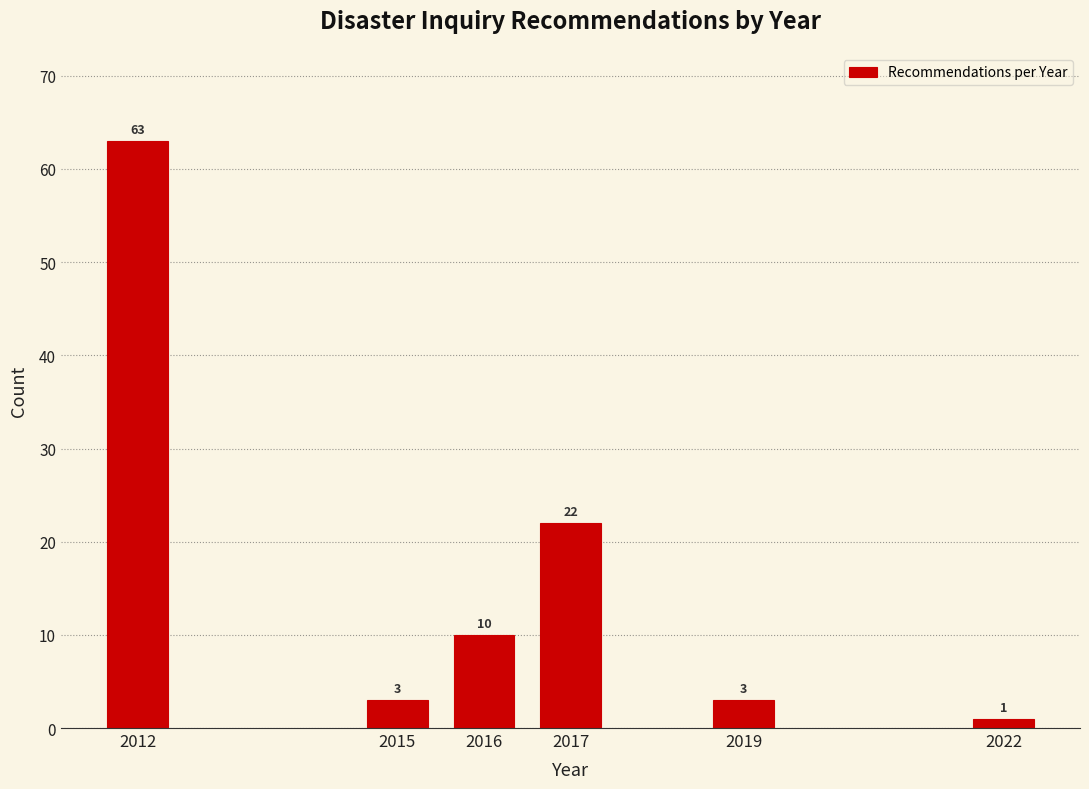

Reading left to right, extract all data points from this chart.

2012=63	2015=3	2016=10	2017=22	2019=3	2022=1